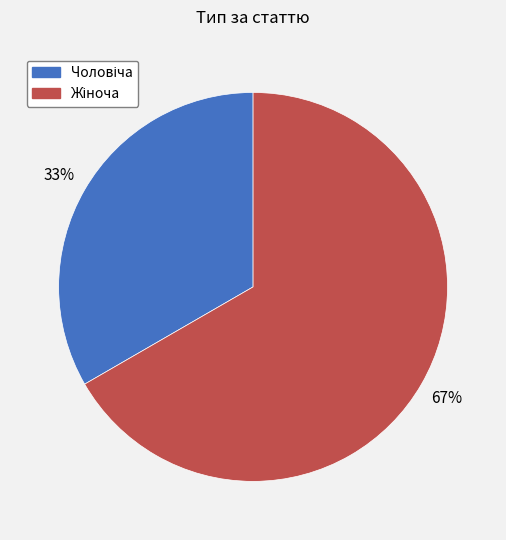

How many slices are in this pie chart?

2